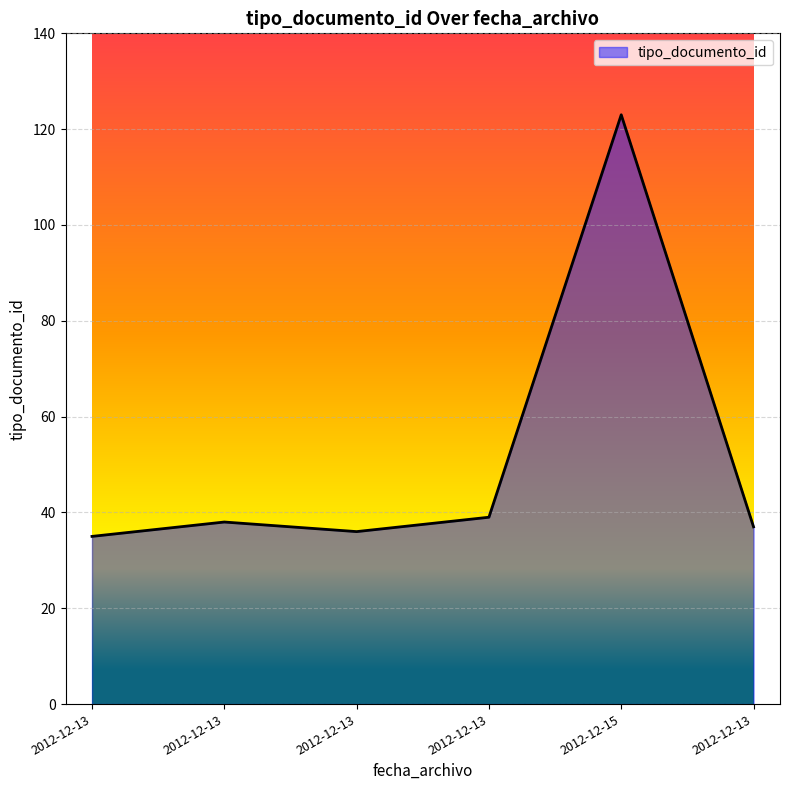

Is this an area chart (filled region under the line)?

Yes